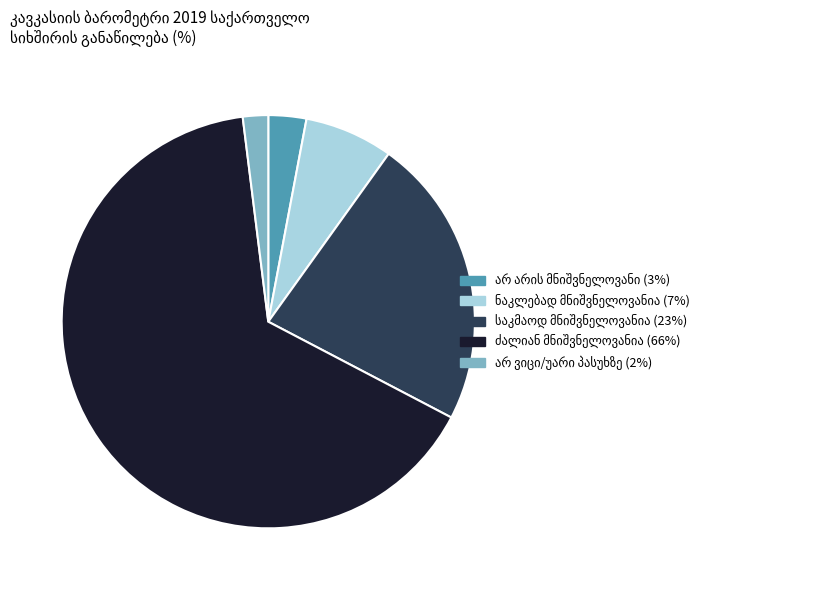

Count the number of slices in the pie.

5